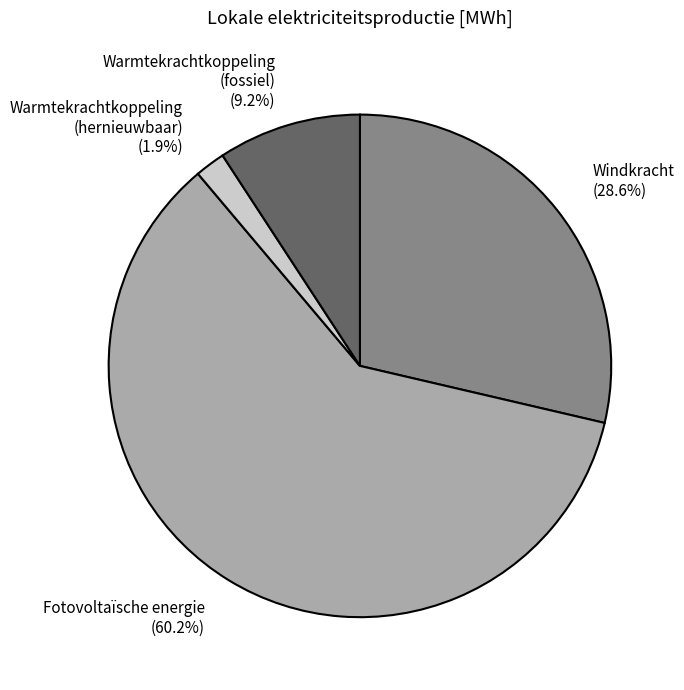

Is the sum of Fotovoltaïsche energie (60.2%) and Windkracht (28.6%) greater than half?

Yes